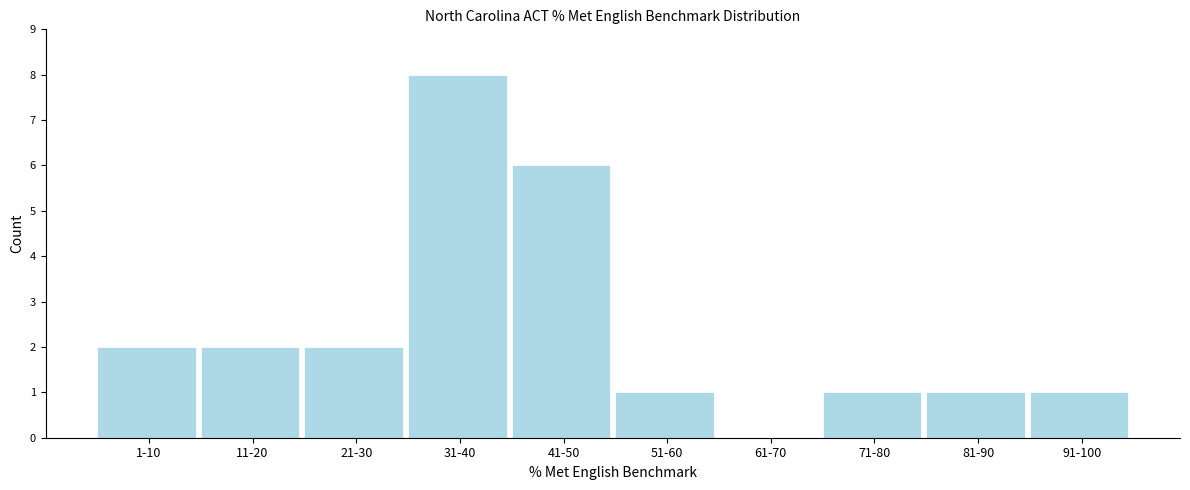

Reading left to right, transcribe all the data shown in this chart.

1-10=2	11-20=2	21-30=2	31-40=8	41-50=6	51-60=1	61-70=0	71-80=1	81-90=1	91-100=1